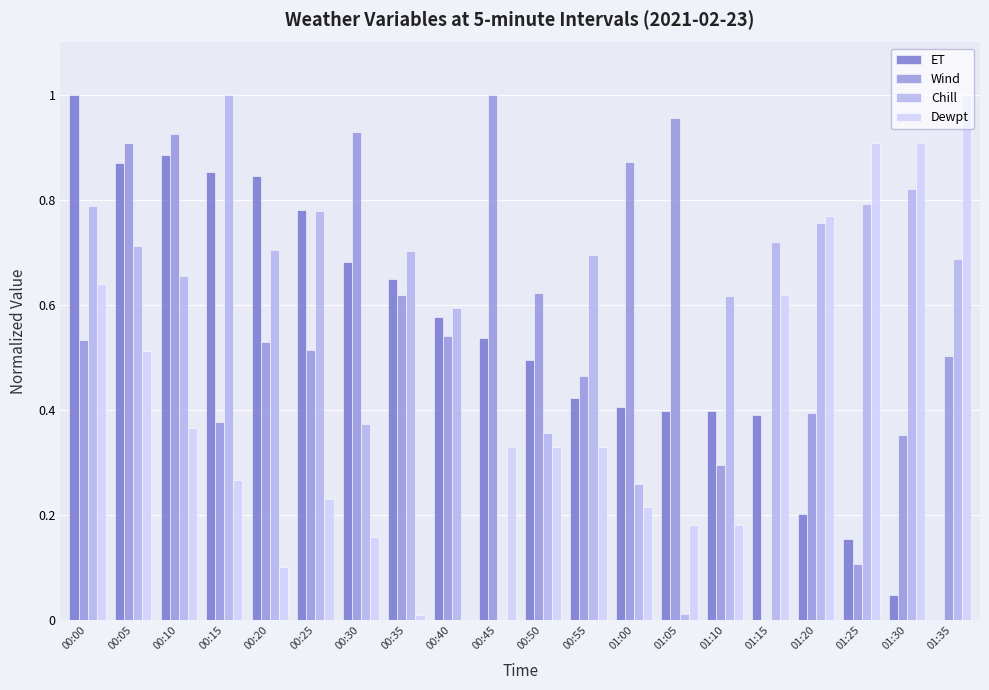

What is the sum of the Chill values at 00:40 and 00:55?

1.3